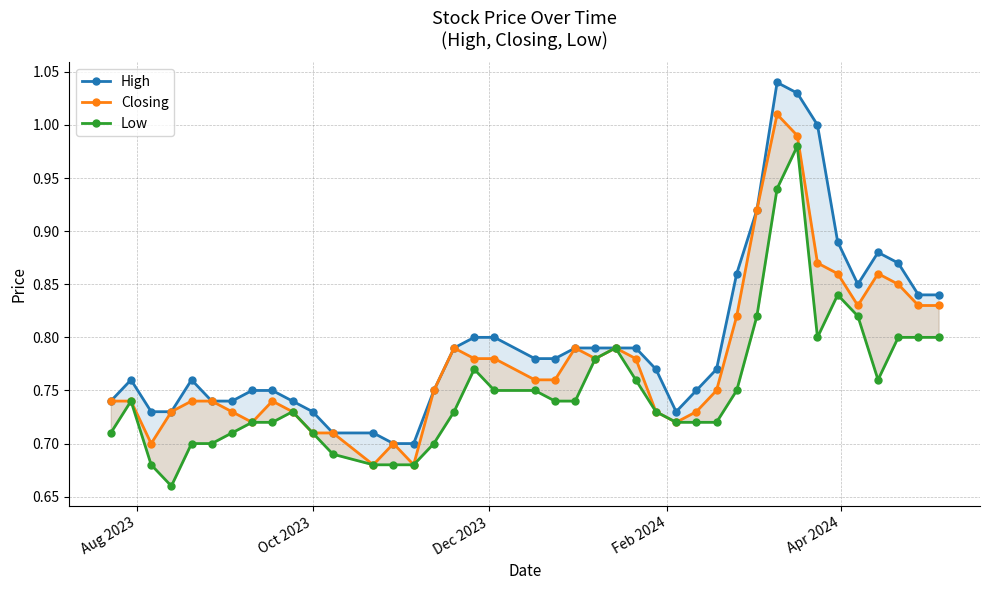

How many lines are shown in the chart?

3